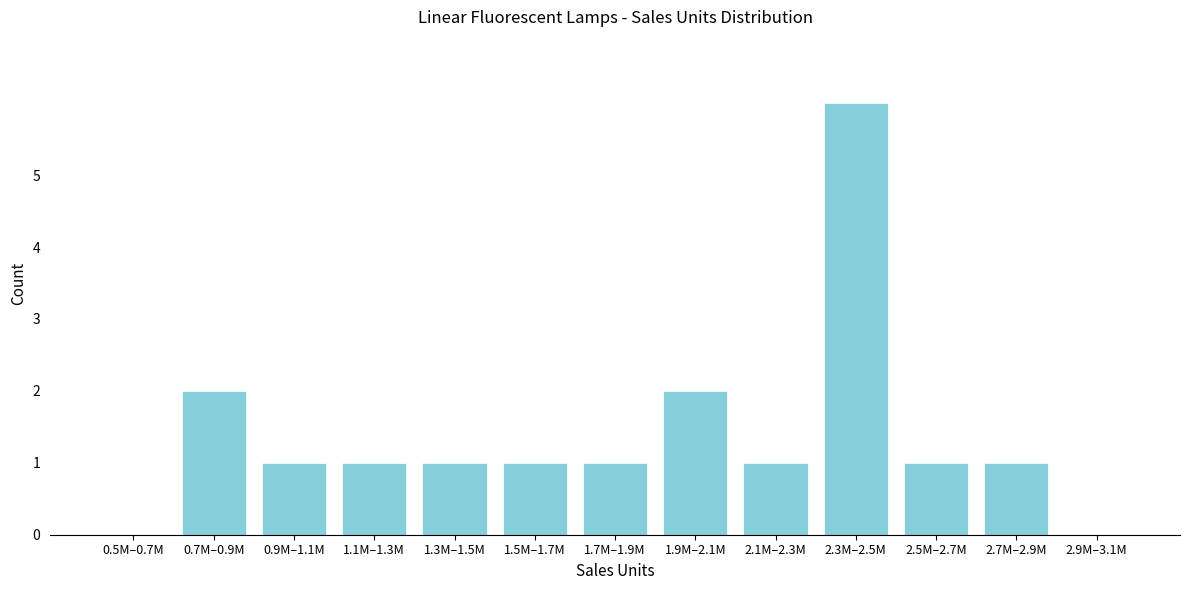

Reading left to right, what are all the values shown in this chart?

0.5M–0.7M=0	0.7M–0.9M=2	0.9M–1.1M=1	1.1M–1.3M=1	1.3M–1.5M=1	1.5M–1.7M=1	1.7M–1.9M=1	1.9M–2.1M=2	2.1M–2.3M=1	2.3M–2.5M=6	2.5M–2.7M=1	2.7M–2.9M=1	2.9M–3.1M=0